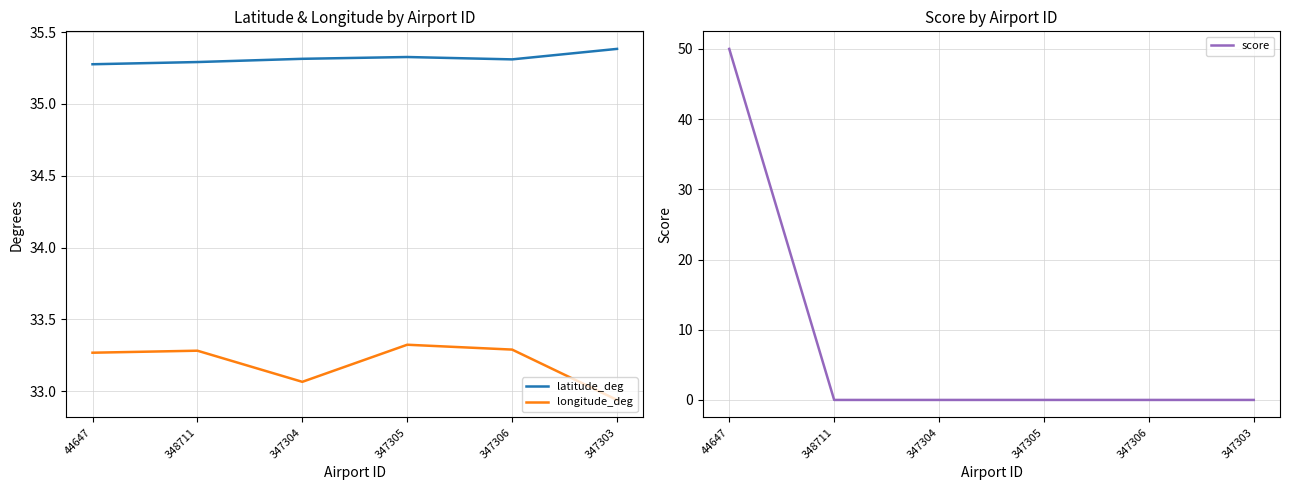

What is the label of the 1st point from the left?

44647